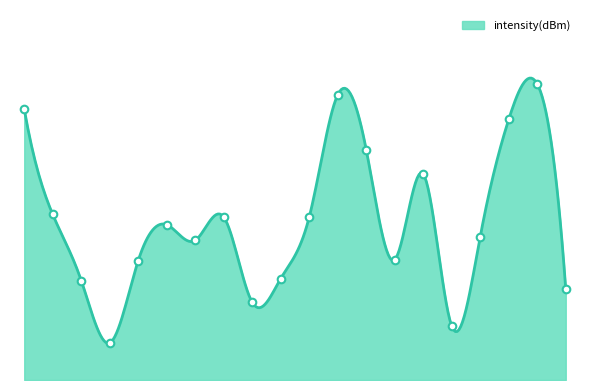

What is the ratio of the value at 30 to the value at 2?

0.3